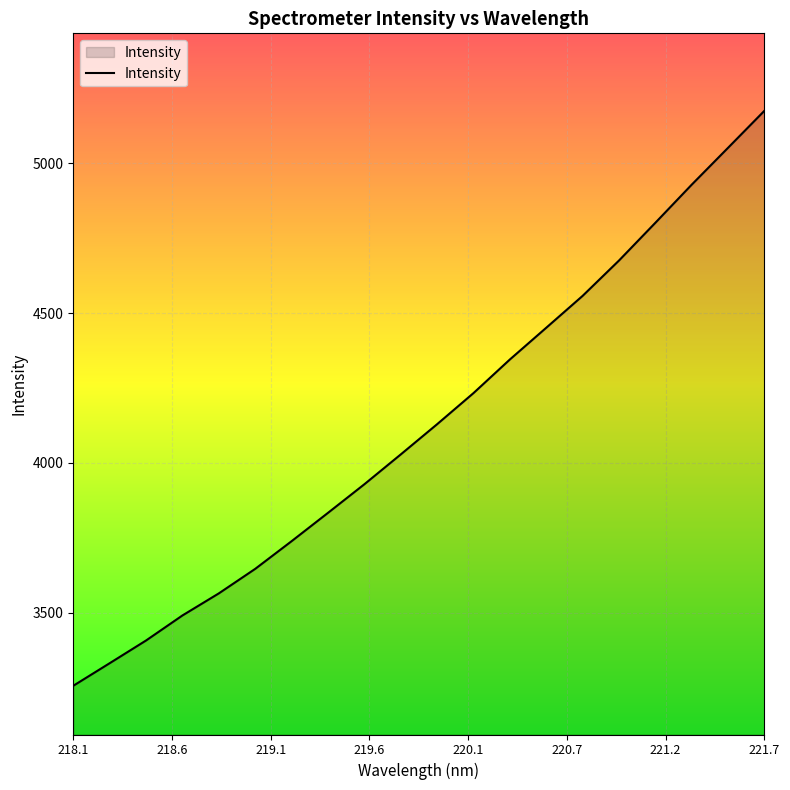

What is the smallest value displayed?

3255.4